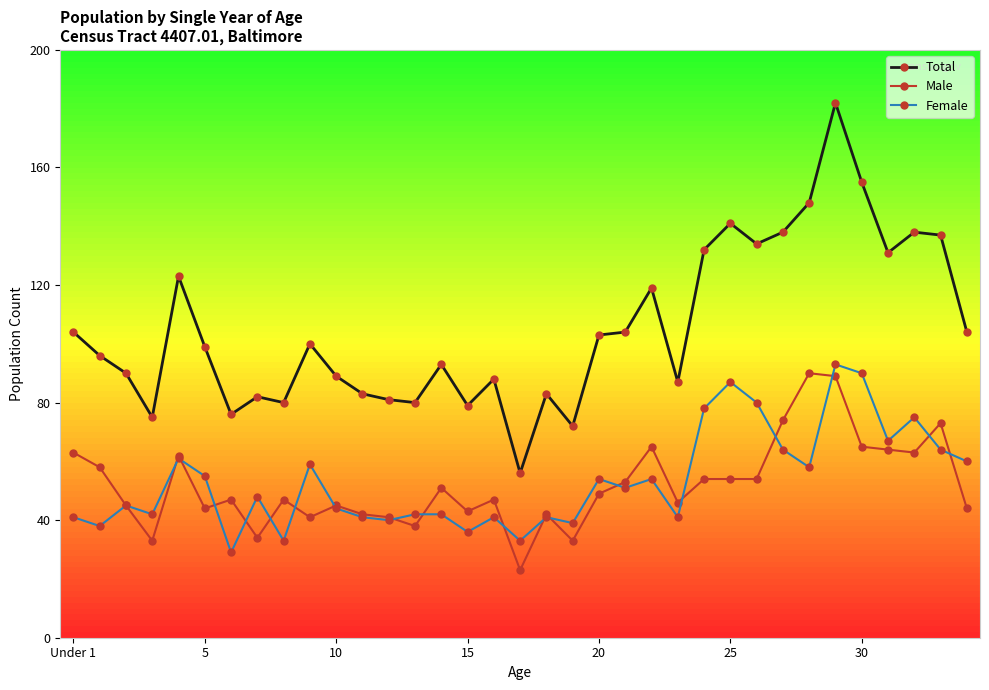

What is the value of the Total point at the 13th from the left?

81